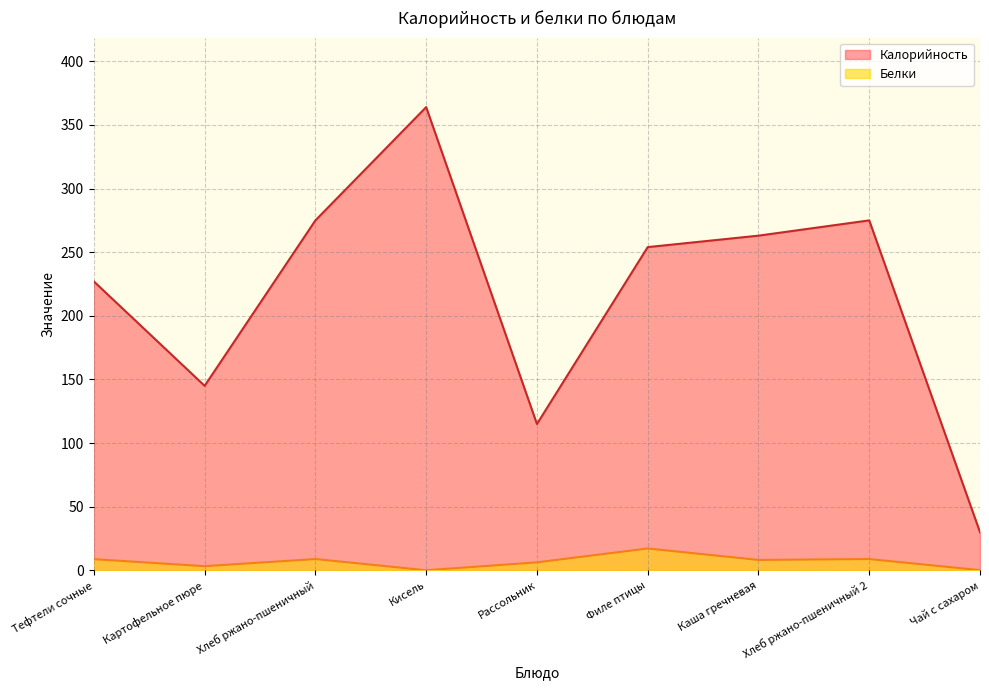

Which has a higher value, Картофельное пюре or Кисель?

Кисель